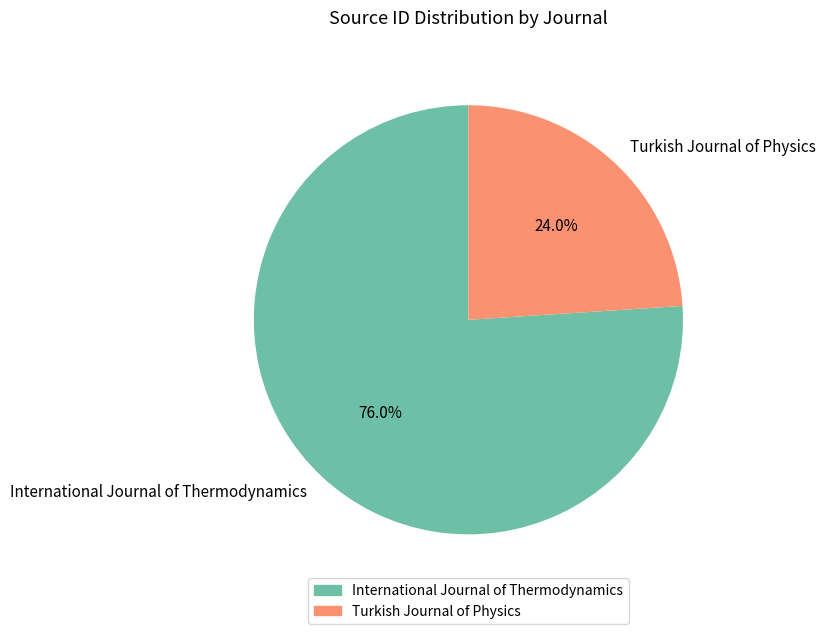

What is the smallest slice in the pie chart?

Turkish Journal of Physics